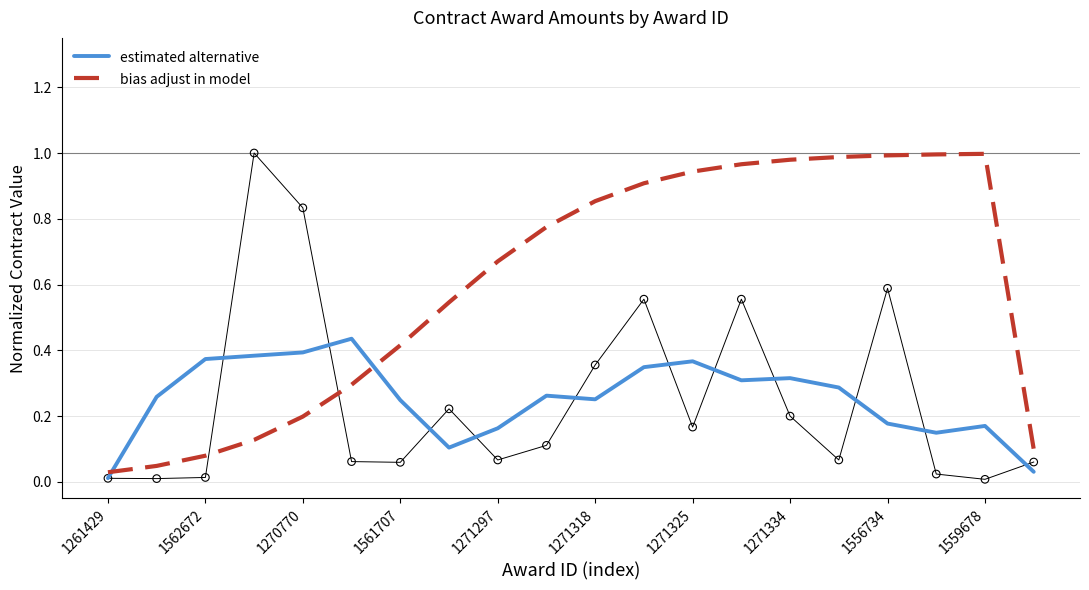

Which series reaches the maximum Y coordinate?

bias adjust in model